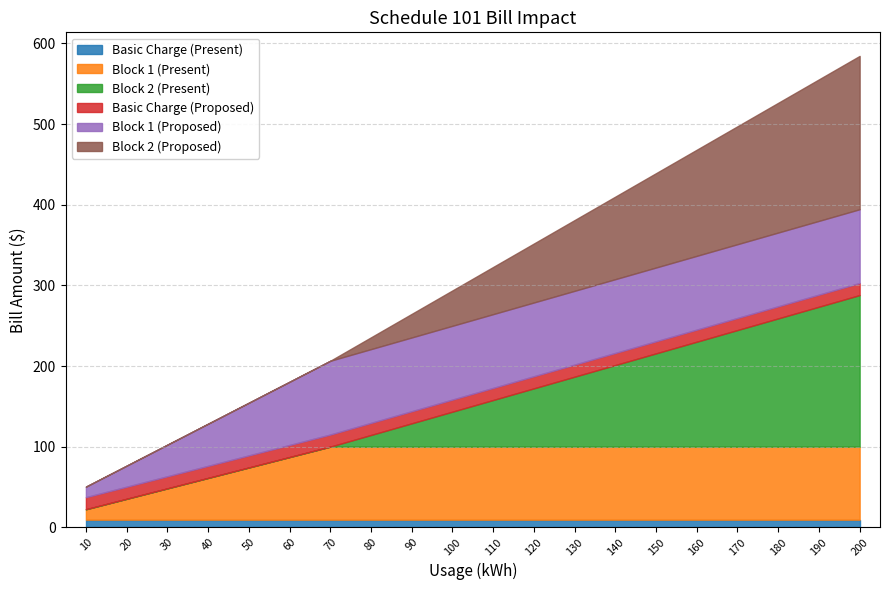

Which has a higher value, 40 or 170?

40